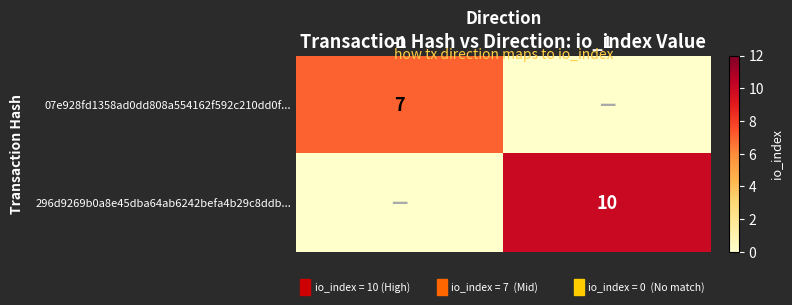

Is it true that 296d9269b0a8e45dba64ab6242befa4b29c8ddb... equals 3 at 1?

False